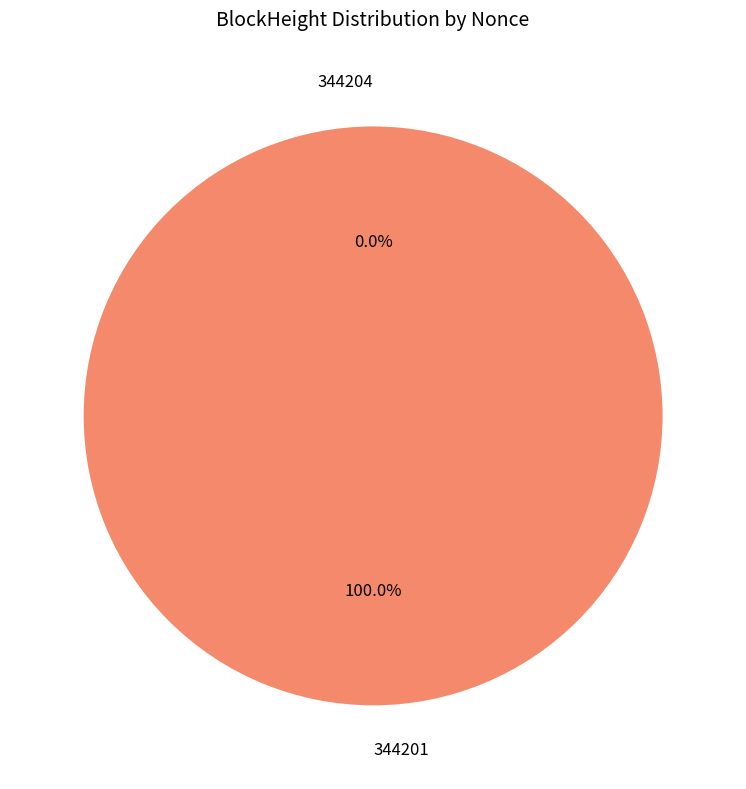

Does any single category account for the majority?

Yes